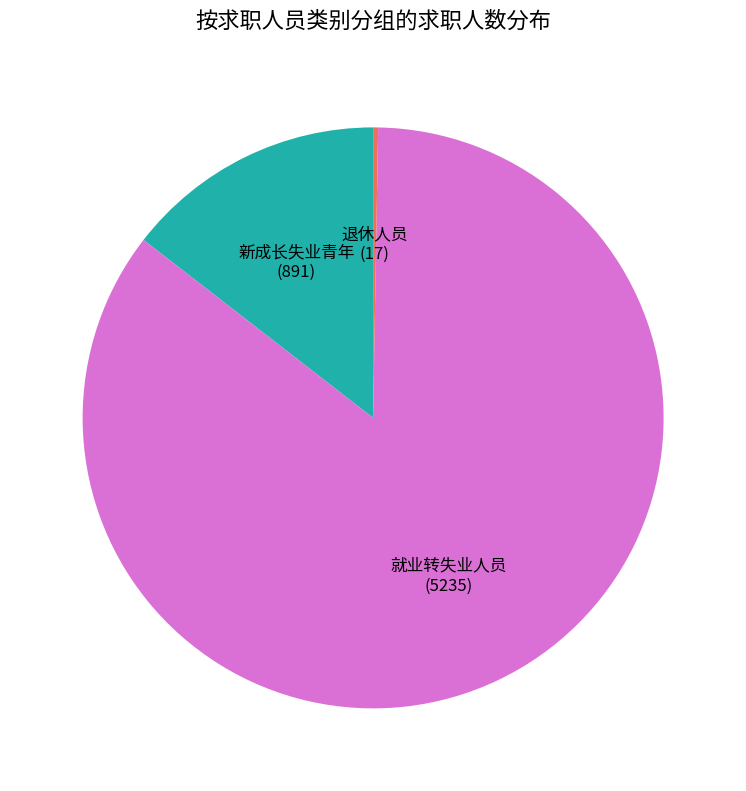

Is it true that 新成长失业青年 is 15% of the pie?

True